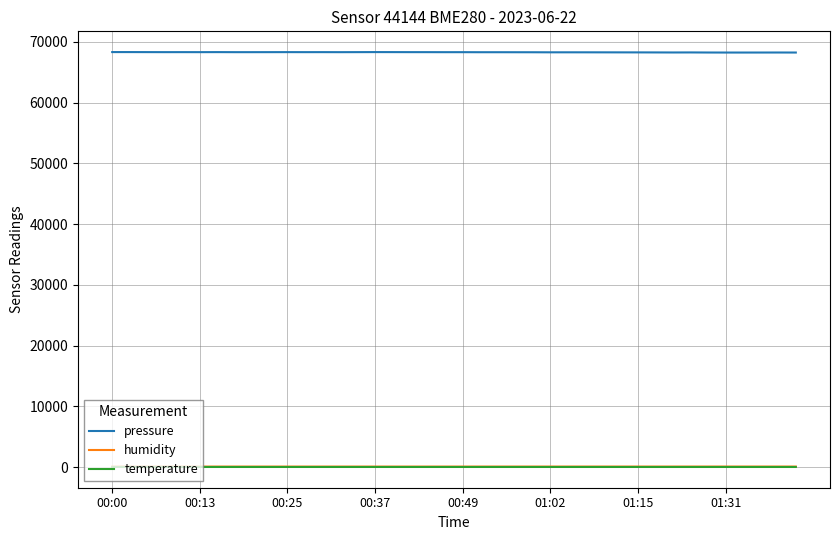

True or false: temperature and pressure cross at least once.

False